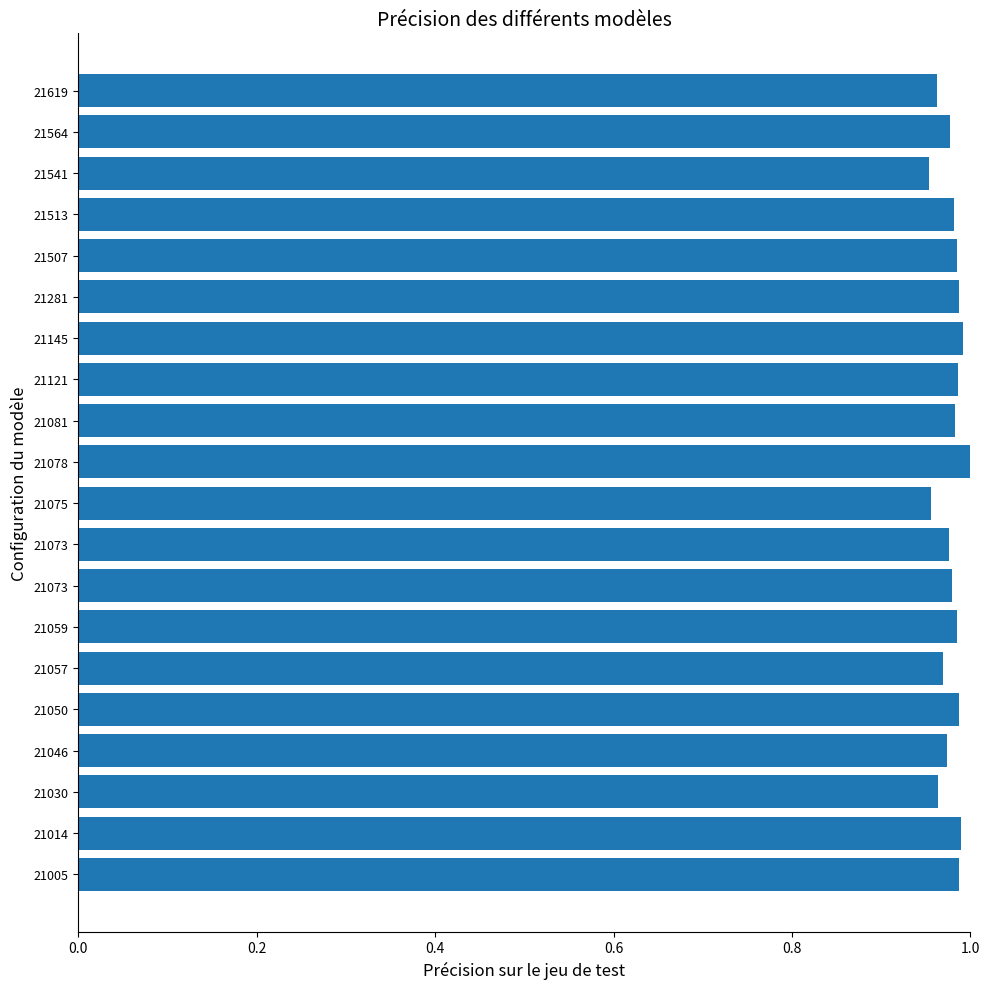

How many series are shown in this chart?

1